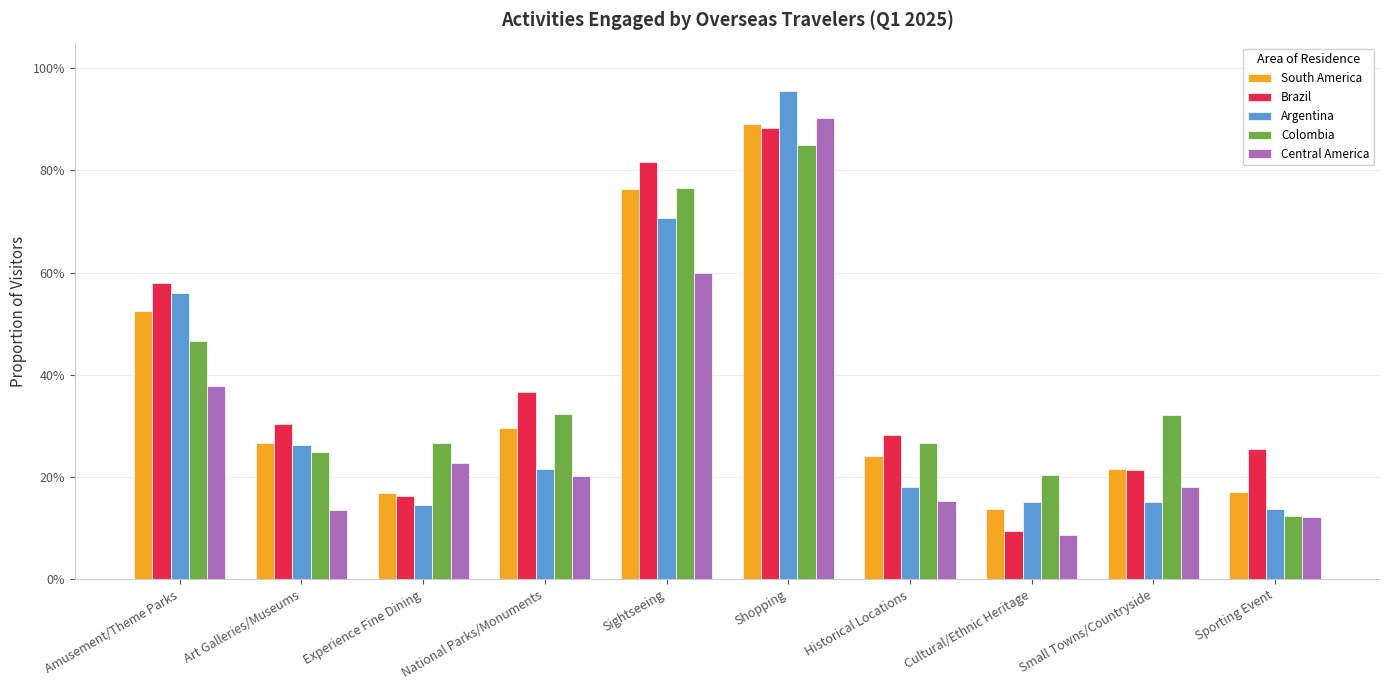

At which category is the sum across all series the highest?

Shopping